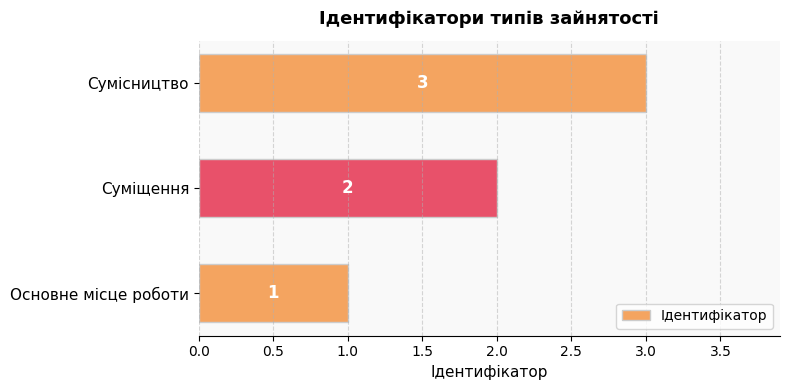

Between Сумісництво and Основне місце роботи, which is larger?

Сумісництво